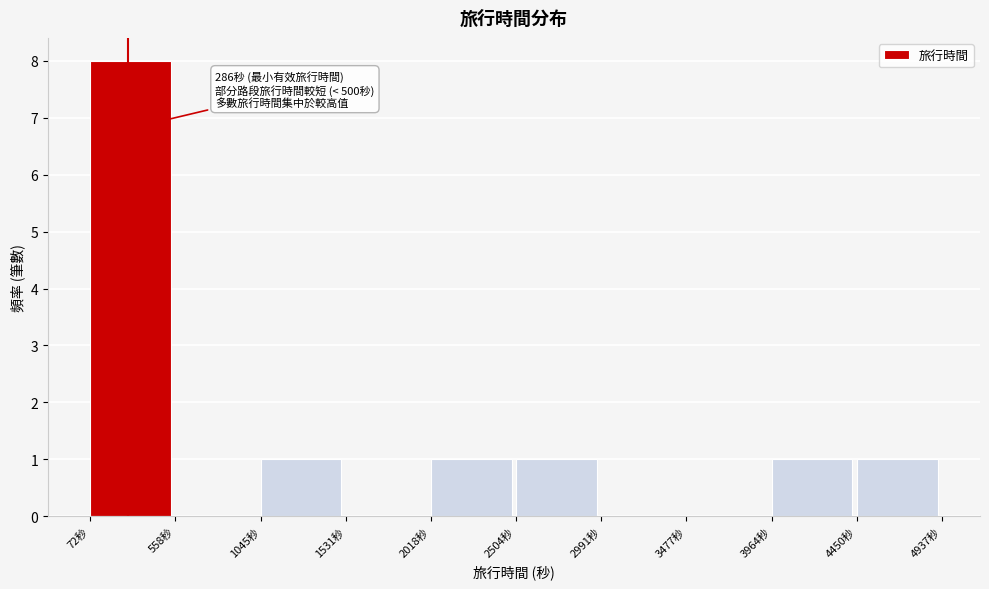

Which range on the x-axis has the tallest bar?

50 to 550